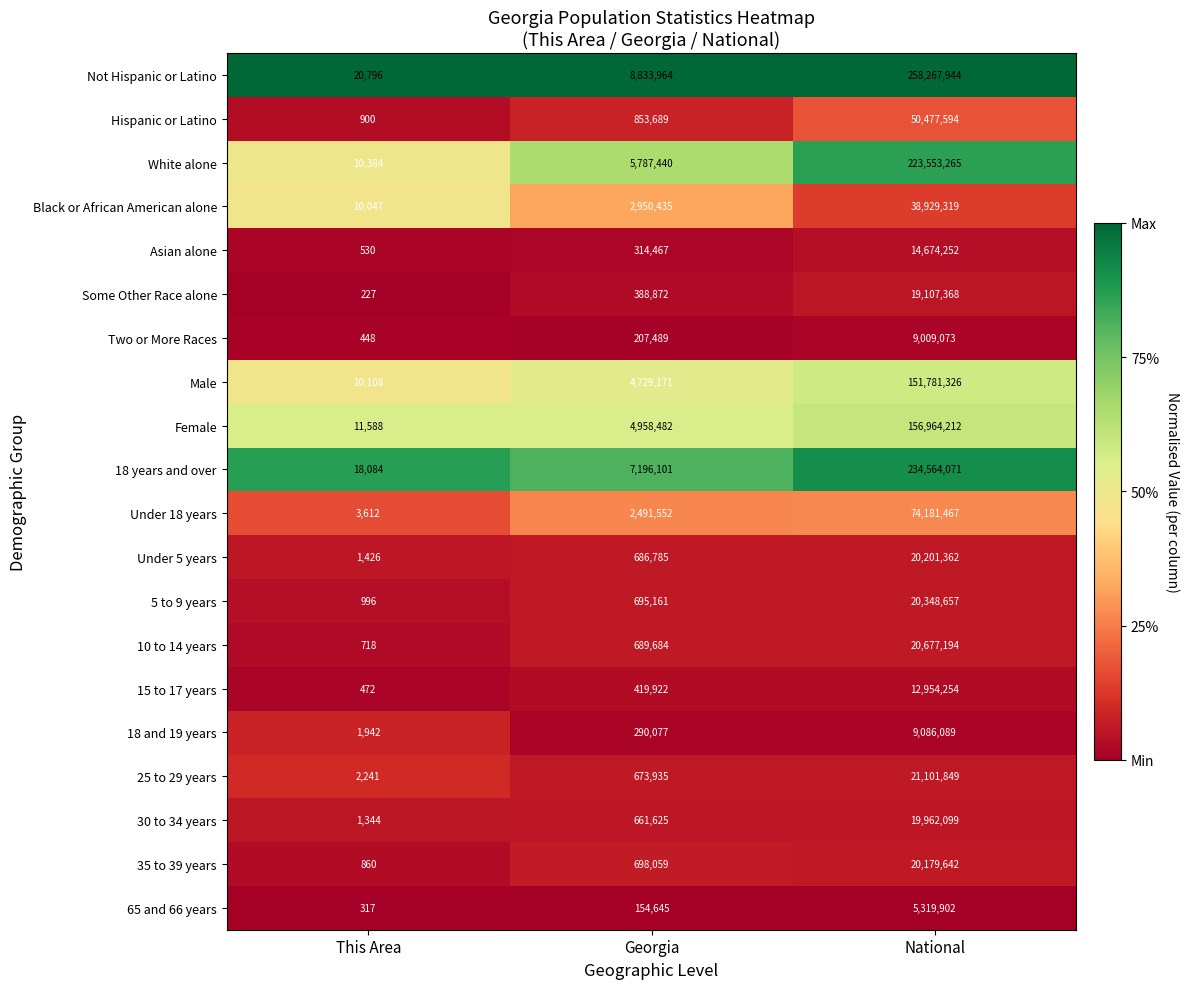

List the labels in order of 65 and 66 years value, smallest first.

This Area, Georgia, National